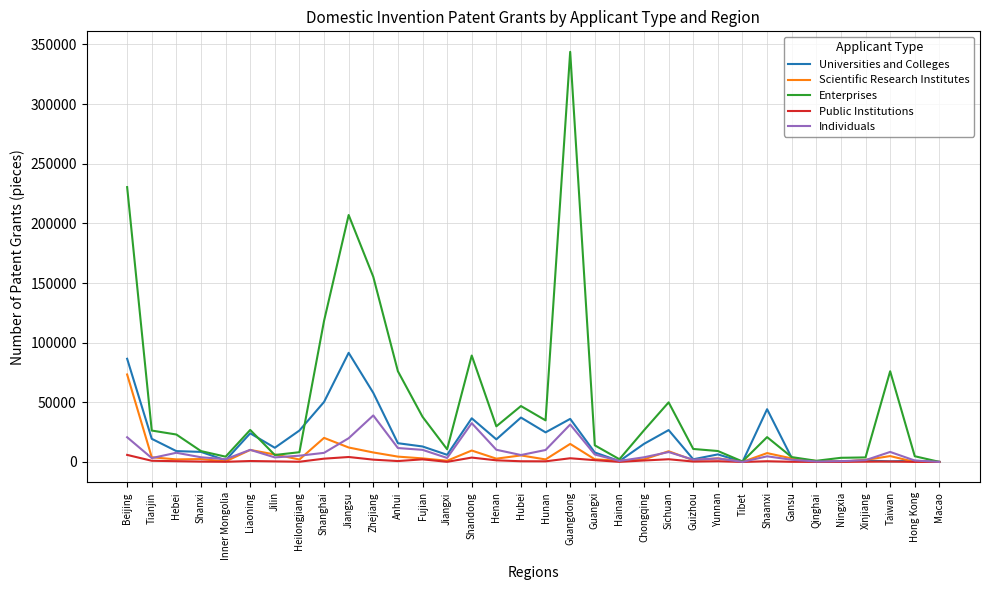

True or false: Public Institutions has more than 0 points higher than both neighbors.

True